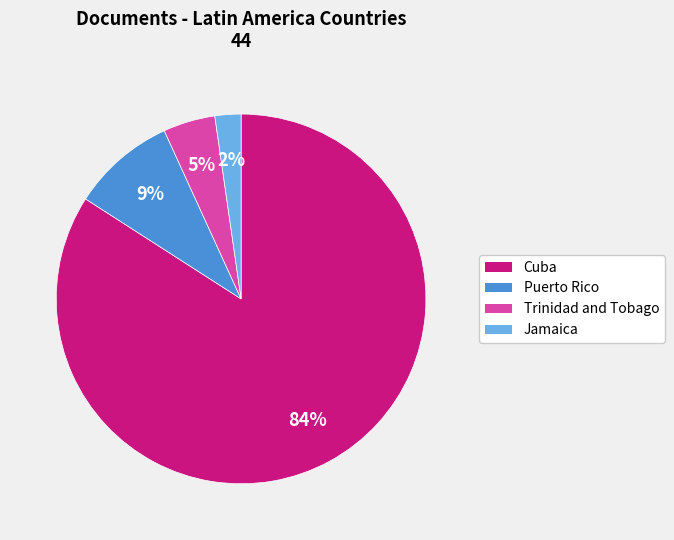

How many segments does this pie chart have?

4